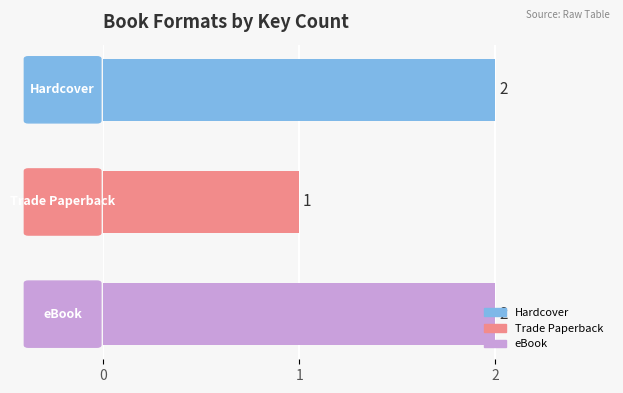

What is the sum of all values?

5